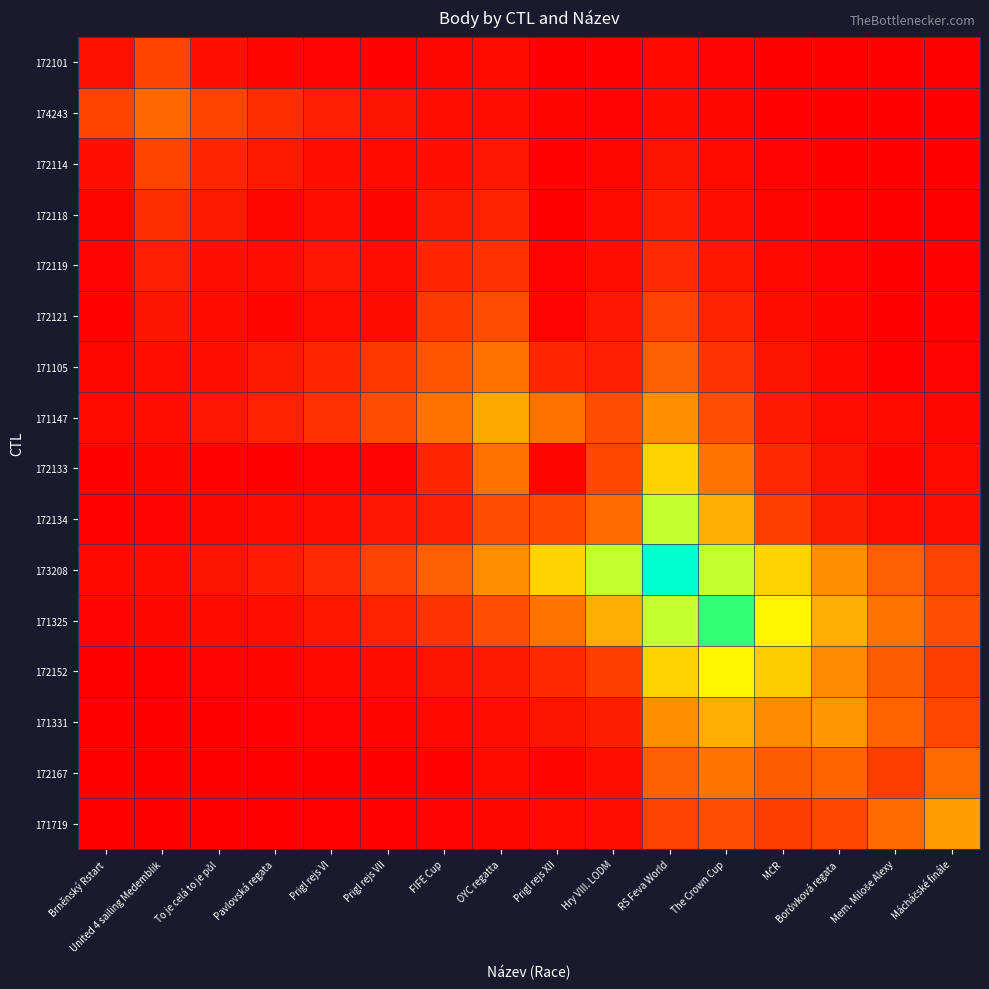

Reading left to right, extract all data points from this chart.

172101: Brněnský Rstart=578.0	United 4 sailing Medemblik=2163.8	To je celá to je půl=537.8	Pavlovská regata=174.1	Prigl rejs VI=141.9	Prigl rejs VII=78.2	FIFE Cup=239.5	OYC regatta=321.0	Prigl rejs XII=23.6	Hry VIII. LODM=91.6	RS Feva World=271.0	The Crown Cup=147.9	MČR=52.7	Borůvková regata=25.7	Mem. Miloše Alexy=7.2	Mácháčské finále=12.2
174243: Brněnský Rstart=2163.8	United 4 sailing Medemblik=3228.0	To je celá to je půl=2163.8	Pavlovská regata=1450.4	Prigl rejs VI=972.3	Prigl rejs VII=651.7	FIFE Cup=436.9	OYC regatta=478.9	Prigl rejs XII=196.3	Hry VIII. LODM=136.6	RS Feva World=404.3	The Crown Cup=220.7	MČR=78.6	Borůvková regata=38.3	Mem. Miloše Alexy=17.8	Mácháčské finále=18.2
172114: Brněnský Rstart=537.8	United 4 sailing Medemblik=2163.8	To je celá to je půl=1197.0	Pavlovská regata=802.4	Prigl rejs VI=537.8	Prigl rejs VII=360.5	FIFE Cup=533.0	OYC regatta=714.4	Prigl rejs XII=108.6	Hry VIII. LODM=203.8	RS Feva World=603.2	The Crown Cup=329.2	MČR=117.2	Borůvková regata=57.2	Mem. Miloše Alexy=15.9	Mácháčské finále=27.1
172118: Brněnský Rstart=174.1	United 4 sailing Medemblik=1450.4	To je celá to je půl=802.4	Pavlovská regata=247.0	Prigl rejs VI=471.2	Prigl rejs VII=180.6	FIFE Cup=795.2	OYC regatta=1065.8	Prigl rejs XII=33.4	Hry VIII. LODM=304.0	RS Feva World=899.9	The Crown Cup=491.1	MČR=174.9	Borůvková regata=85.3	Mem. Miloše Alexy=23.8	Mácháčské finále=40.5
172119: Brněnský Rstart=141.9	United 4 sailing Medemblik=972.3	To je celá to je půl=537.8	Pavlovská regata=471.2	Prigl rejs VI=703.0	Prigl rejs VII=471.2	FIFE Cup=1186.2	OYC regatta=1590.0	Prigl rejs XII=141.9	Hry VIII. LODM=453.5	RS Feva World=1342.4	The Crown Cup=732.7	MČR=260.9	Borůvková regata=127.2	Mem. Miloše Alexy=35.4	Mácháčské finále=60.4
172121: Brněnský Rstart=78.2	United 4 sailing Medemblik=651.7	To je celá to je půl=360.5	Pavlovská regata=180.6	Prigl rejs VI=471.2	Prigl rejs VII=402.0	FIFE Cup=1769.6	OYC regatta=2372.0	Prigl rejs XII=121.1	Hry VIII. LODM=676.6	RS Feva World=2002.7	The Crown Cup=1093.1	MČR=389.2	Borůvková regata=189.8	Mem. Miloše Alexy=52.9	Mácháčské finále=90.1
171105: Brněnský Rstart=239.5	United 4 sailing Medemblik=436.9	To je celá to je půl=533.0	Pavlovská regata=795.2	Prigl rejs VI=1186.2	Prigl rejs VII=1769.6	FIFE Cup=2640.0	OYC regatta=3538.6	Prigl rejs XII=1186.2	Hry VIII. LODM=1009.3	RS Feva World=2987.7	The Crown Cup=1630.7	MČR=580.6	Borůvková regata=283.2	Mem. Miloše Alexy=107.6	Mácháčské finále=134.5
171147: Brněnský Rstart=321.0	United 4 sailing Medemblik=478.9	To je celá to je půl=714.4	Pavlovská regata=1065.8	Prigl rejs VI=1590.0	Prigl rejs VII=2372.0	FIFE Cup=3538.6	OYC regatta=5279.0	Prigl rejs XII=3538.6	Hry VIII. LODM=2372.0	RS Feva World=4457.1	The Crown Cup=2432.7	MČR=866.1	Borůvková regata=478.9	Mem. Miloše Alexy=321.0	Mácháčské finále=215.2
172133: Brněnský Rstart=23.6	United 4 sailing Medemblik=196.3	To je celá to je půl=108.6	Pavlovská regata=33.4	Prigl rejs VI=141.9	Prigl rejs VII=121.1	FIFE Cup=1186.2	OYC regatta=3538.6	Prigl rejs XII=198.0	Hry VIII. LODM=2246.2	RS Feva World=6649.2	The Crown Cup=3629.1	MČR=1292.1	Borůvková regata=630.3	Mem. Miloše Alexy=175.5	Mácháčské finále=299.2
172134: Brněnský Rstart=91.6	United 4 sailing Medemblik=136.6	To je celá to je půl=203.8	Pavlovská regata=304.0	Prigl rejs VI=453.5	Prigl rejs VII=676.6	FIFE Cup=1009.3	OYC regatta=2372.0	Prigl rejs XII=2246.2	Hry VIII. LODM=3351.0	RS Feva World=9919.4	The Crown Cup=5414.0	MČR=1927.6	Borůvková regata=940.2	Mem. Miloše Alexy=453.5	Mácháčské finále=446.4
173208: Brněnský Rstart=271.0	United 4 sailing Medemblik=404.3	To je celá to je půl=603.2	Pavlovská regata=899.9	Prigl rejs VI=1342.4	Prigl rejs VII=2002.7	FIFE Cup=2987.7	OYC regatta=4457.1	Prigl rejs XII=6649.2	Hry VIII. LODM=9919.4	RS Feva World=14798.0	The Crown Cup=9919.4	MČR=6649.2	Borůvková regata=4457.1	Mem. Miloše Alexy=2987.7	Mácháčské finále=2002.7
171325: Brněnský Rstart=147.9	United 4 sailing Medemblik=220.7	To je celá to je půl=329.2	Pavlovská regata=491.1	Prigl rejs VI=732.7	Prigl rejs VII=1093.1	FIFE Cup=1630.7	OYC regatta=2432.7	Prigl rejs XII=3629.1	Hry VIII. LODM=5414.0	RS Feva World=9919.4	The Crown Cup=12049.0	MČR=8076.7	Borůvková regata=5414.0	Mem. Miloše Alexy=3629.1	Mácháčské finále=2432.7
172152: Brněnský Rstart=52.7	United 4 sailing Medemblik=78.6	To je celá to je půl=117.2	Pavlovská regata=174.9	Prigl rejs VI=260.9	Prigl rejs VII=389.2	FIFE Cup=580.6	OYC regatta=866.1	Prigl rejs XII=1292.1	Hry VIII. LODM=1927.6	RS Feva World=6649.2	The Crown Cup=8076.7	MČR=6400.0	Borůvková regata=4290.0	Mem. Miloše Alexy=2875.7	Mácháčské finále=1927.6
171331: Brněnský Rstart=25.7	United 4 sailing Medemblik=38.3	To je celá to je půl=57.2	Pavlovská regata=85.3	Prigl rejs VI=127.2	Prigl rejs VII=189.8	FIFE Cup=283.2	OYC regatta=478.9	Prigl rejs XII=630.3	Hry VIII. LODM=940.2	RS Feva World=4457.1	The Crown Cup=5414.0	MČR=4290.0	Borůvková regata=4657.0	Mem. Miloše Alexy=3121.7	Mácháčské finále=2211.1
172167: Brněnský Rstart=7.2	United 4 sailing Medemblik=17.8	To je celá to je půl=15.9	Pavlovská regata=23.8	Prigl rejs VI=35.4	Prigl rejs VII=52.9	FIFE Cup=107.6	OYC regatta=321.0	Prigl rejs XII=175.5	Hry VIII. LODM=453.5	RS Feva World=2987.7	The Crown Cup=3629.1	MČR=2875.7	Borůvková regata=3121.7	Mem. Miloše Alexy=1935.0	Mácháčské finále=3298.6
171719: Brněnský Rstart=12.2	United 4 sailing Medemblik=18.2	To je celá to je půl=27.1	Pavlovská regata=40.5	Prigl rejs VI=60.4	Prigl rejs VII=90.1	FIFE Cup=134.5	OYC regatta=215.2	Prigl rejs XII=299.2	Hry VIII. LODM=446.4	RS Feva World=2002.7	The Crown Cup=2432.7	MČR=1927.6	Borůvková regata=2211.1	Mem. Miloše Alexy=3298.6	Mácháčské finále=4921.0